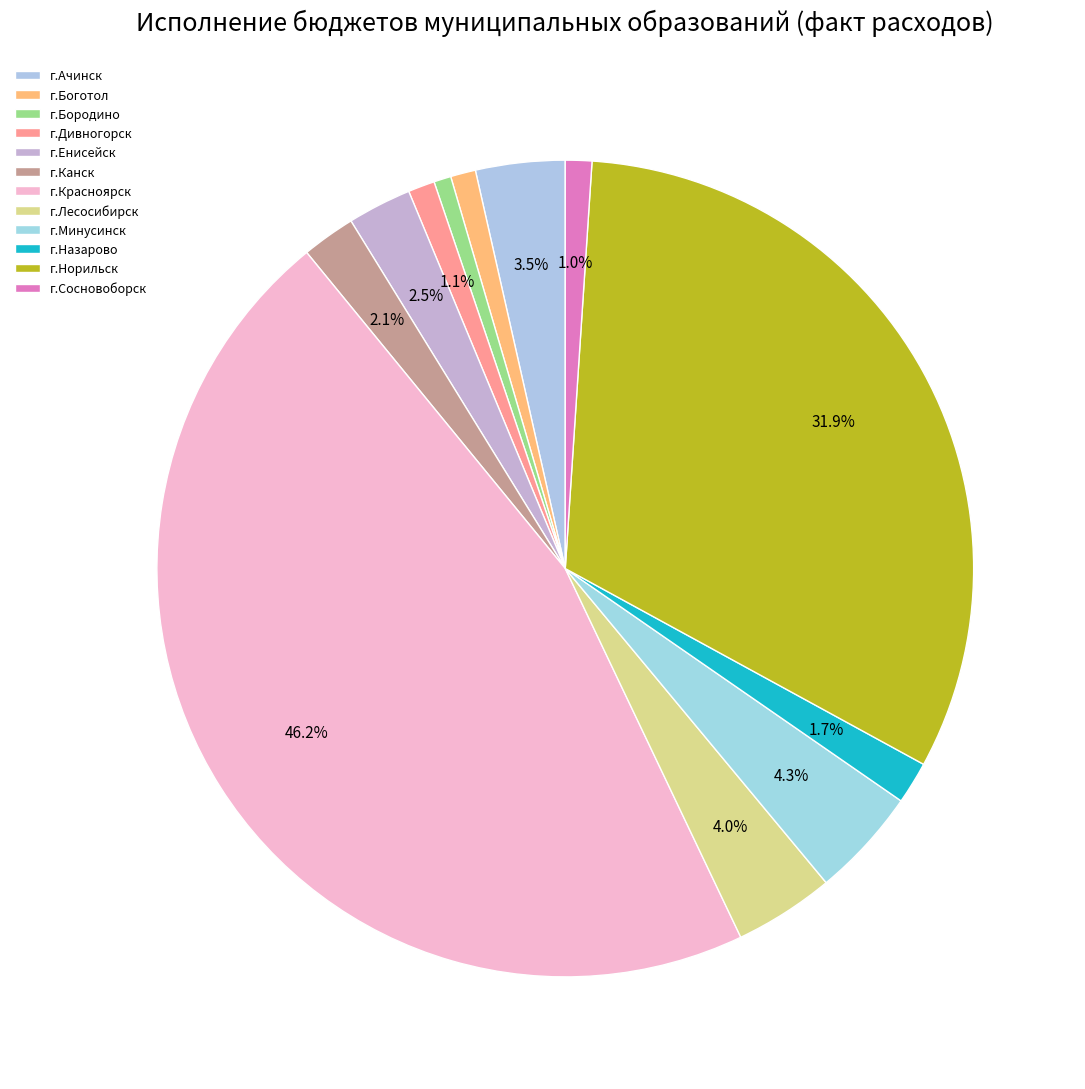

To the nearest percent, what is the average slice percentage?

8%